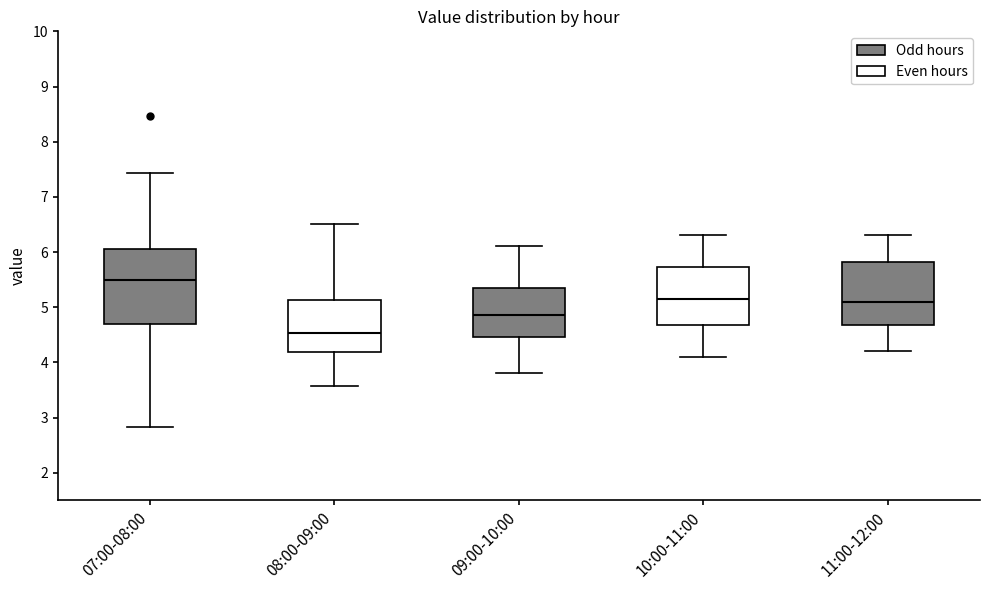

Where does the upper whisker of the box for 09:00-10:00 end on the y-axis? The values are not printed on the chart, so give them approximately, as read against the axis.

6.1